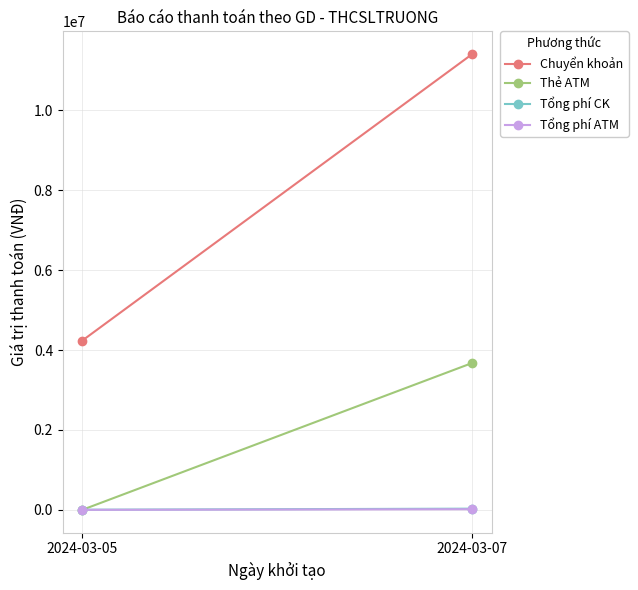

How many data points does each series have?

2